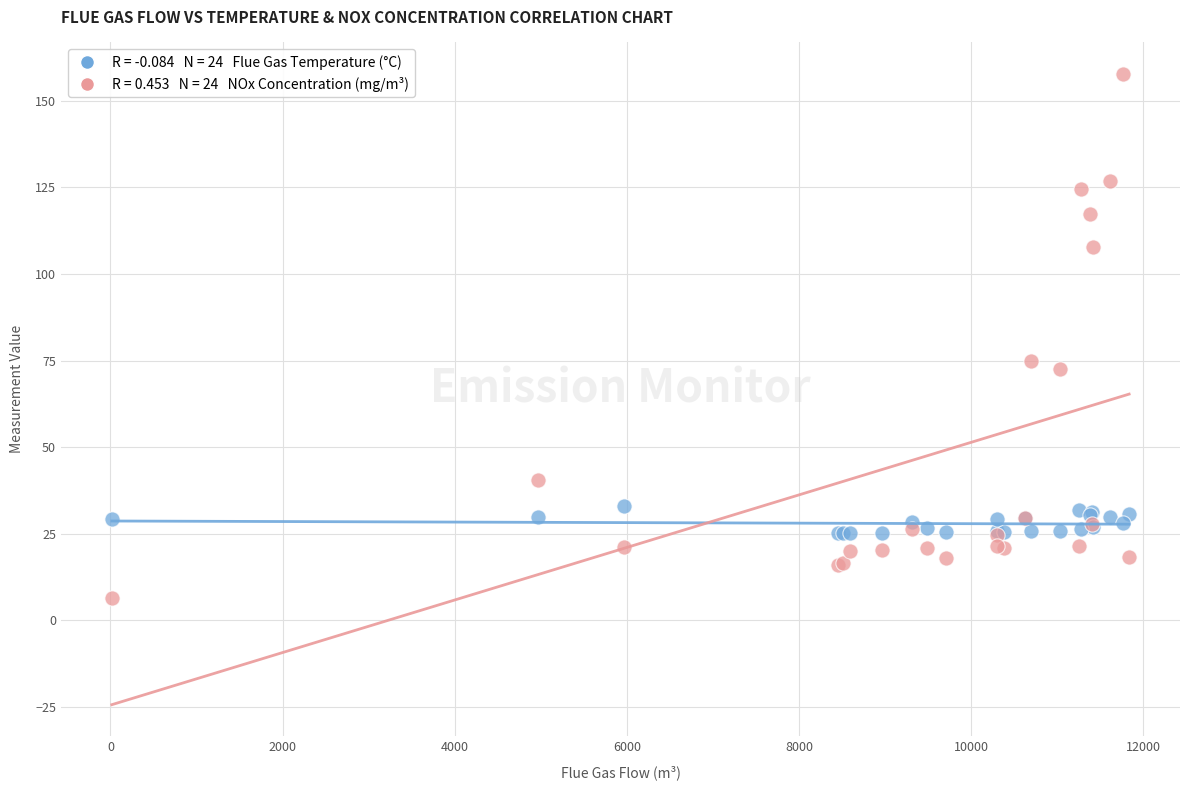

Across all series, what Y value is closest to 82?

74.9